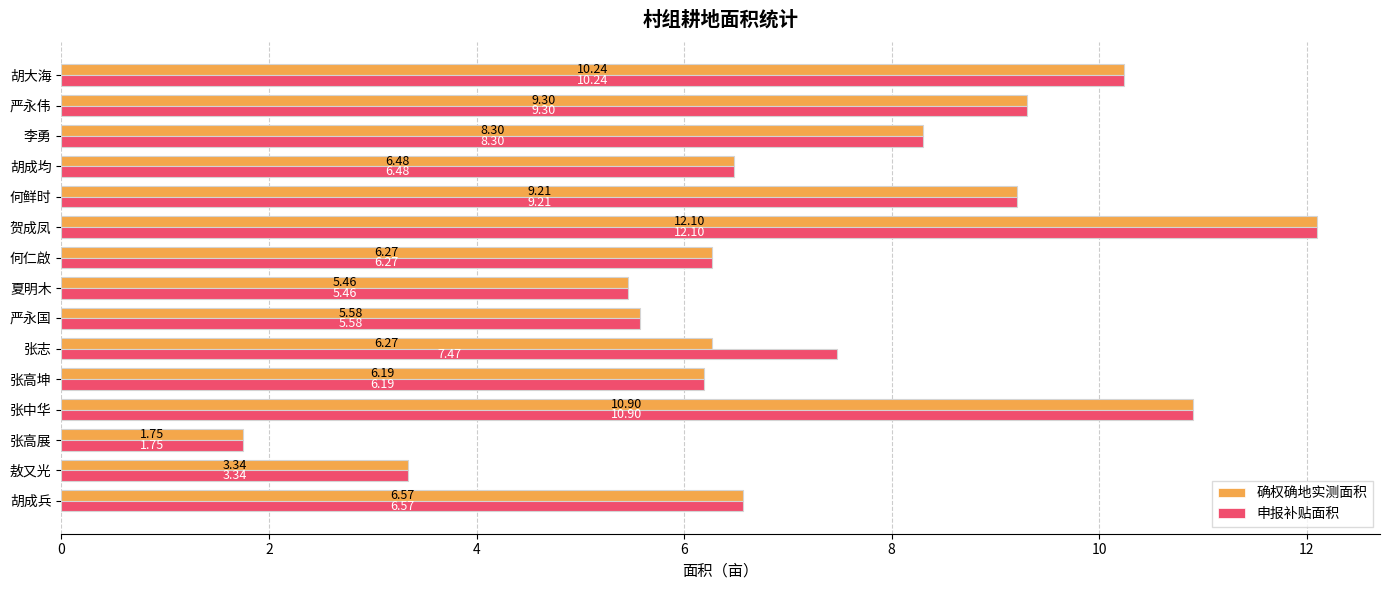

How many series are shown in this chart?

2